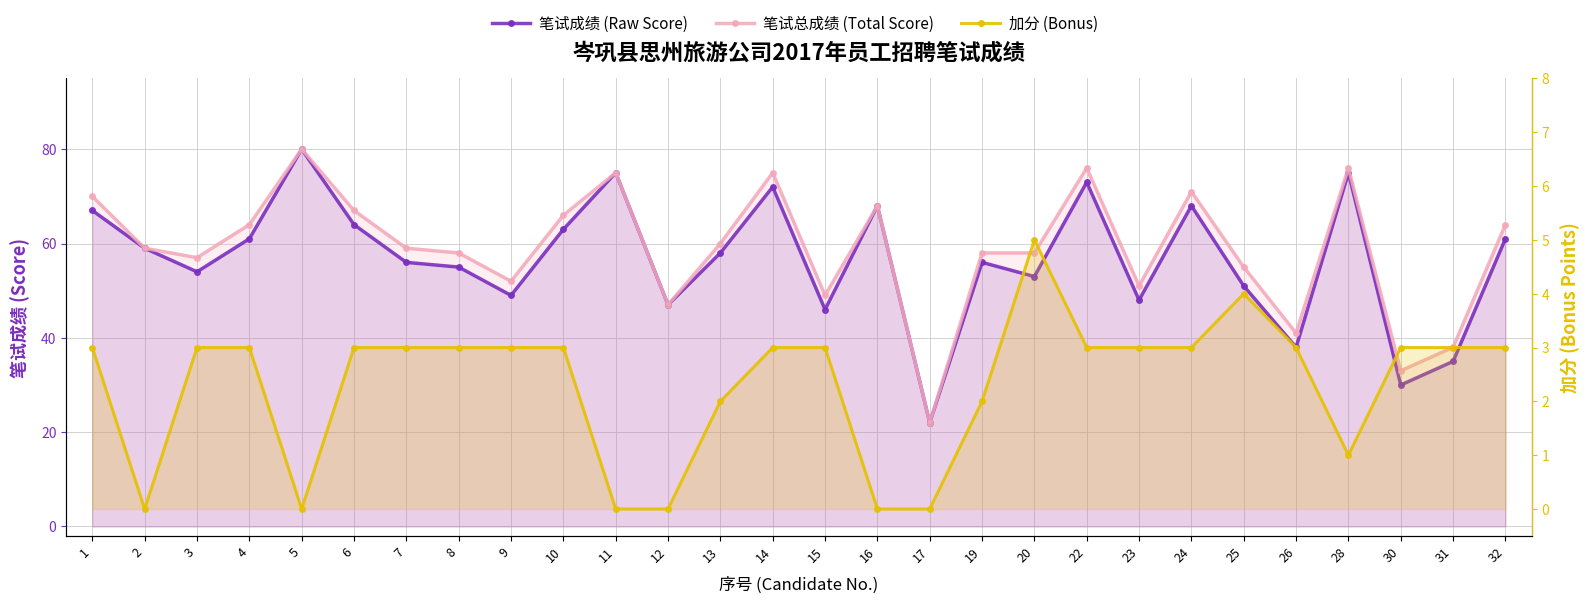

The 笔试成绩 (Raw Score) series shows 22 at 17. True or false?

True